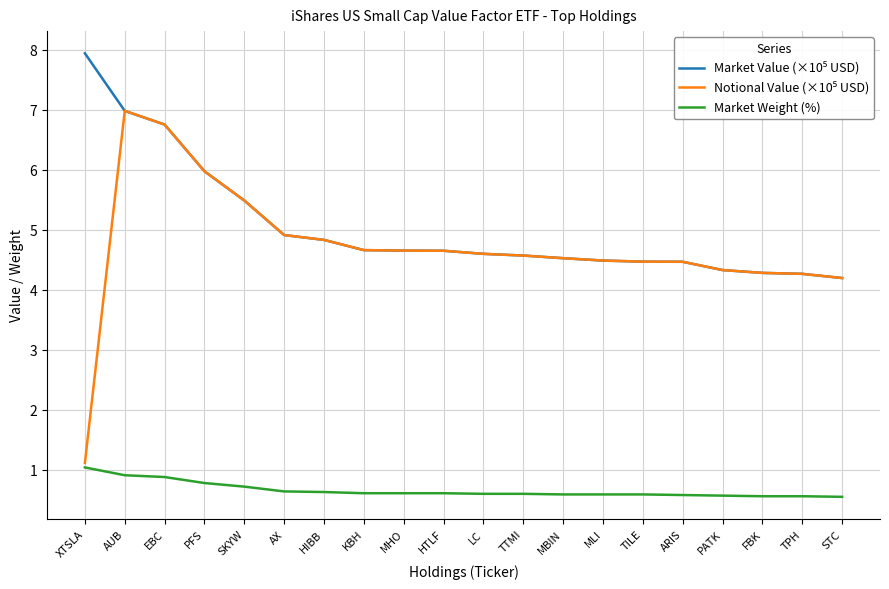

What is the total value across all series at FBK?

9.1